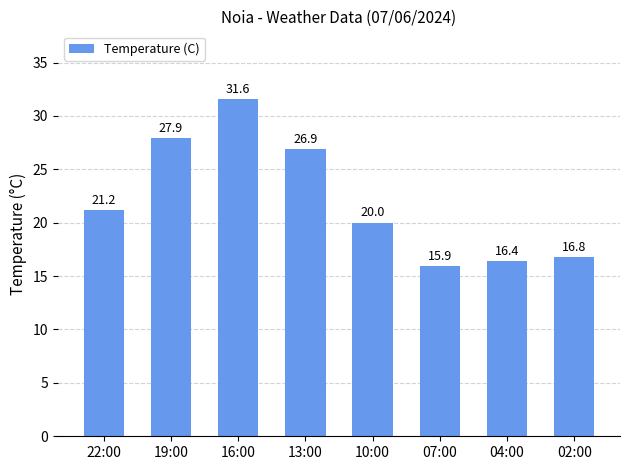

How many bars are there in total?

8